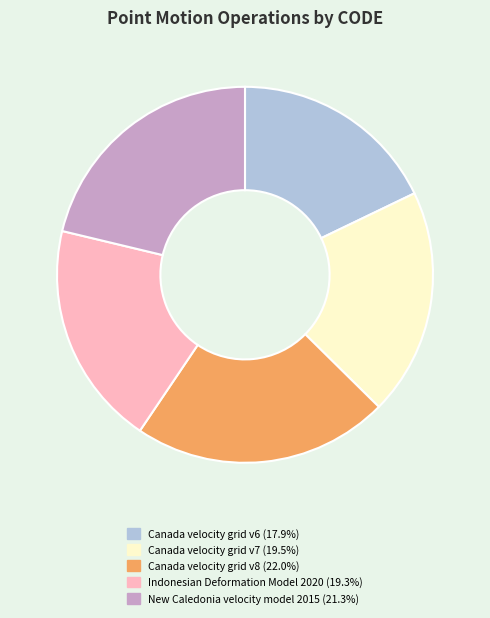

What is the ratio of the value at Canada velocity grid v8 to the value at Indonesian Deformation Model 2020?

1.1